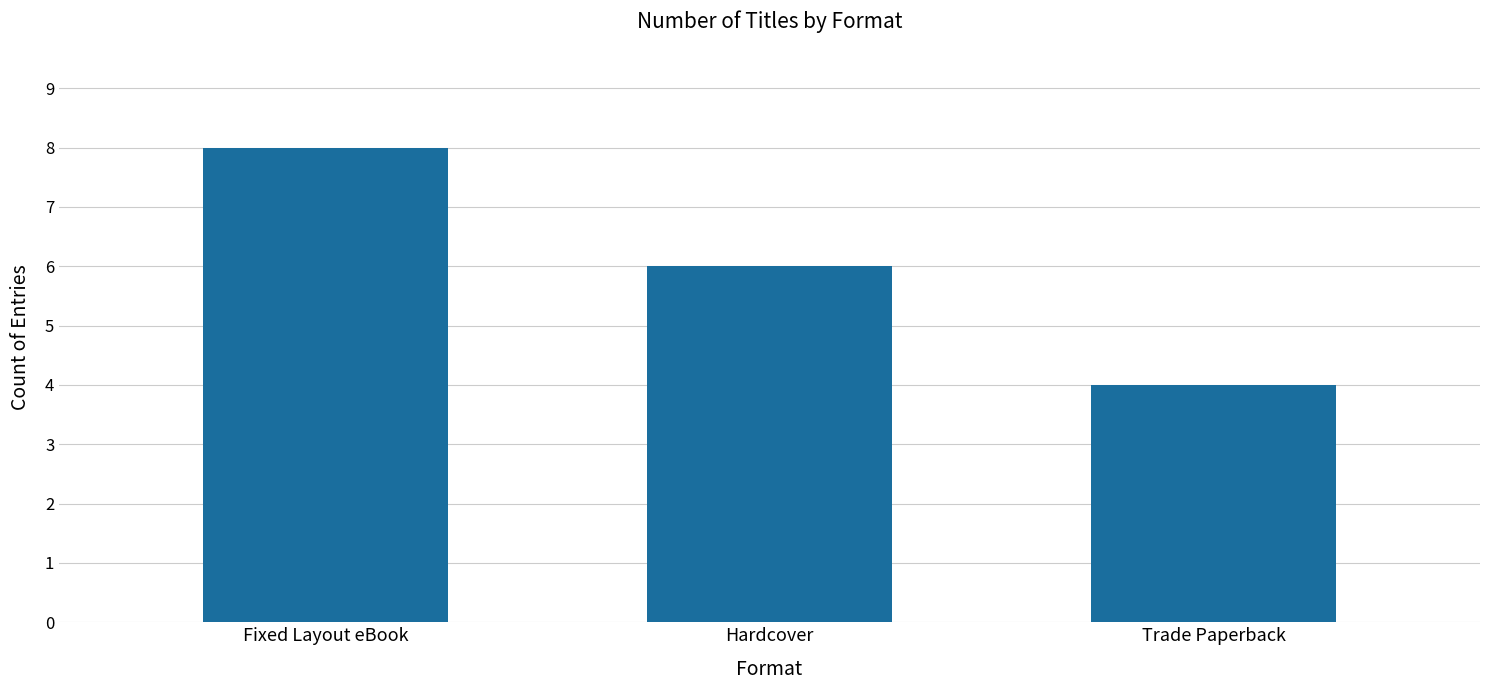

Does the chart contain any negative values?

No